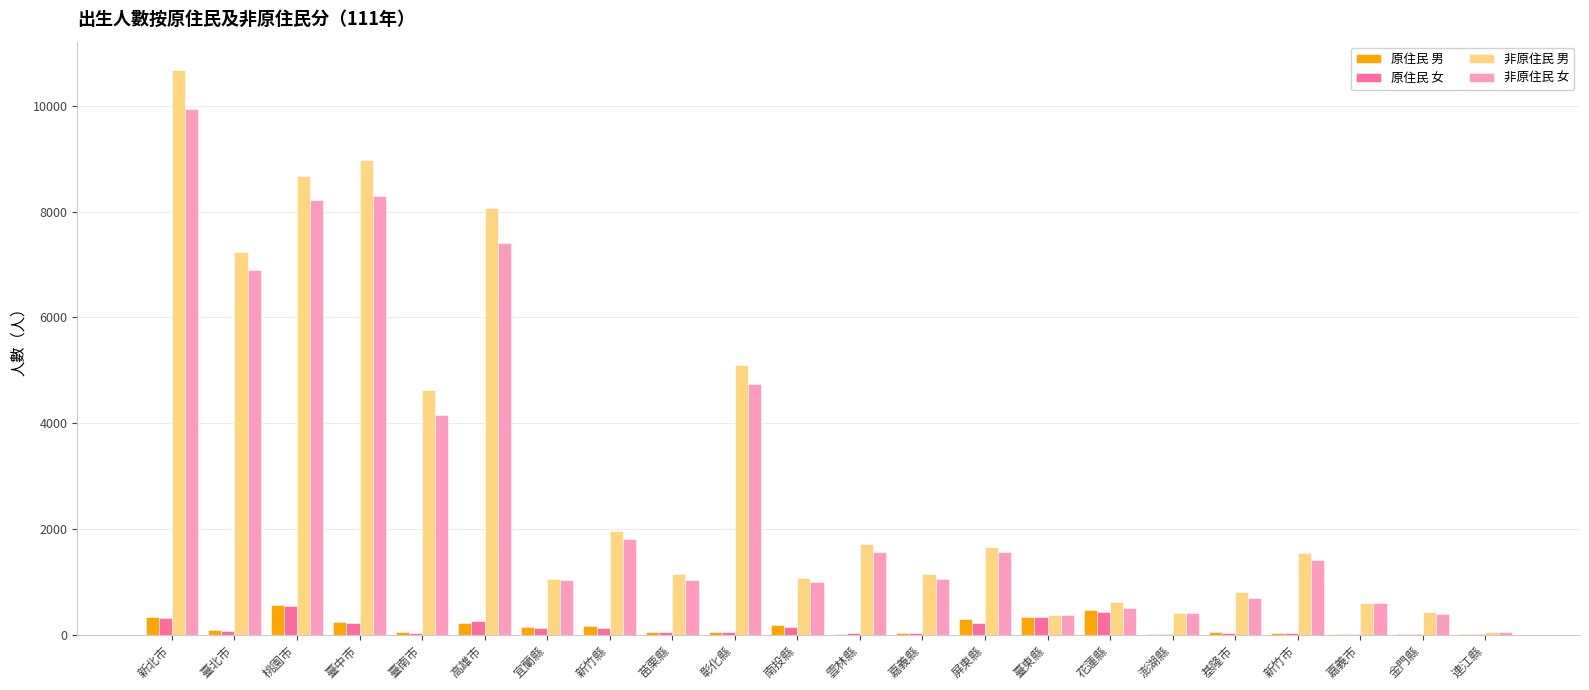

What is the sum of the 非原住民 女 values at 臺中市 and 臺東縣?

8650